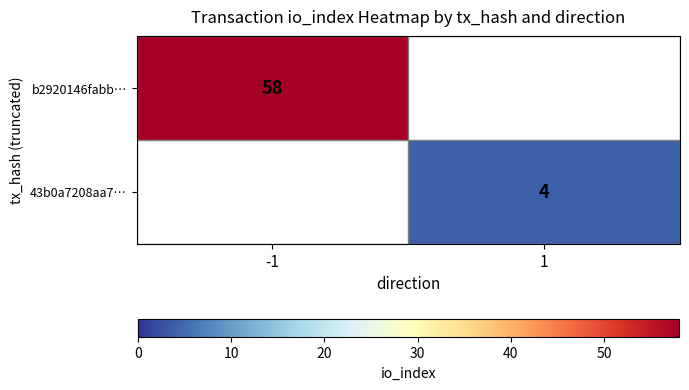

Count the number of categories in the chart.

2